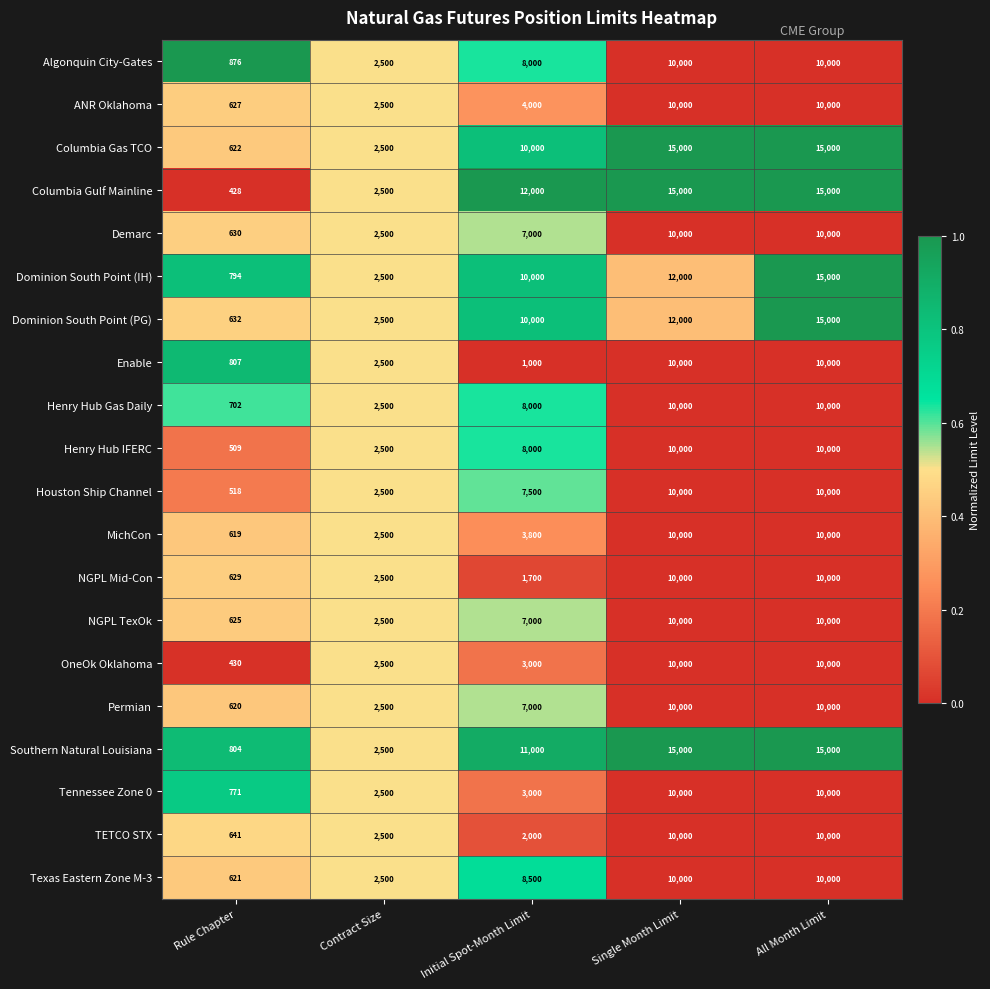

What is the spread (max minus min) of values at All Month Limit?

5000